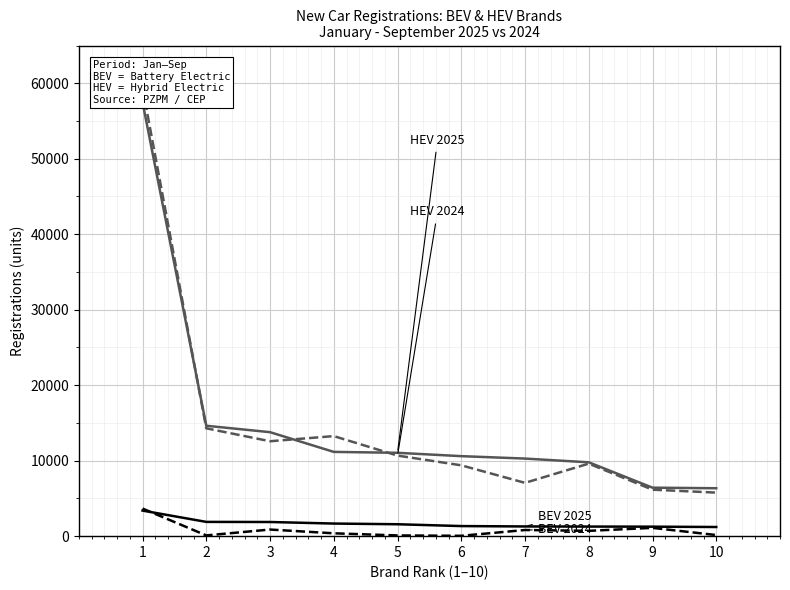

What is the difference between the highest and lowest values at 3?

12901